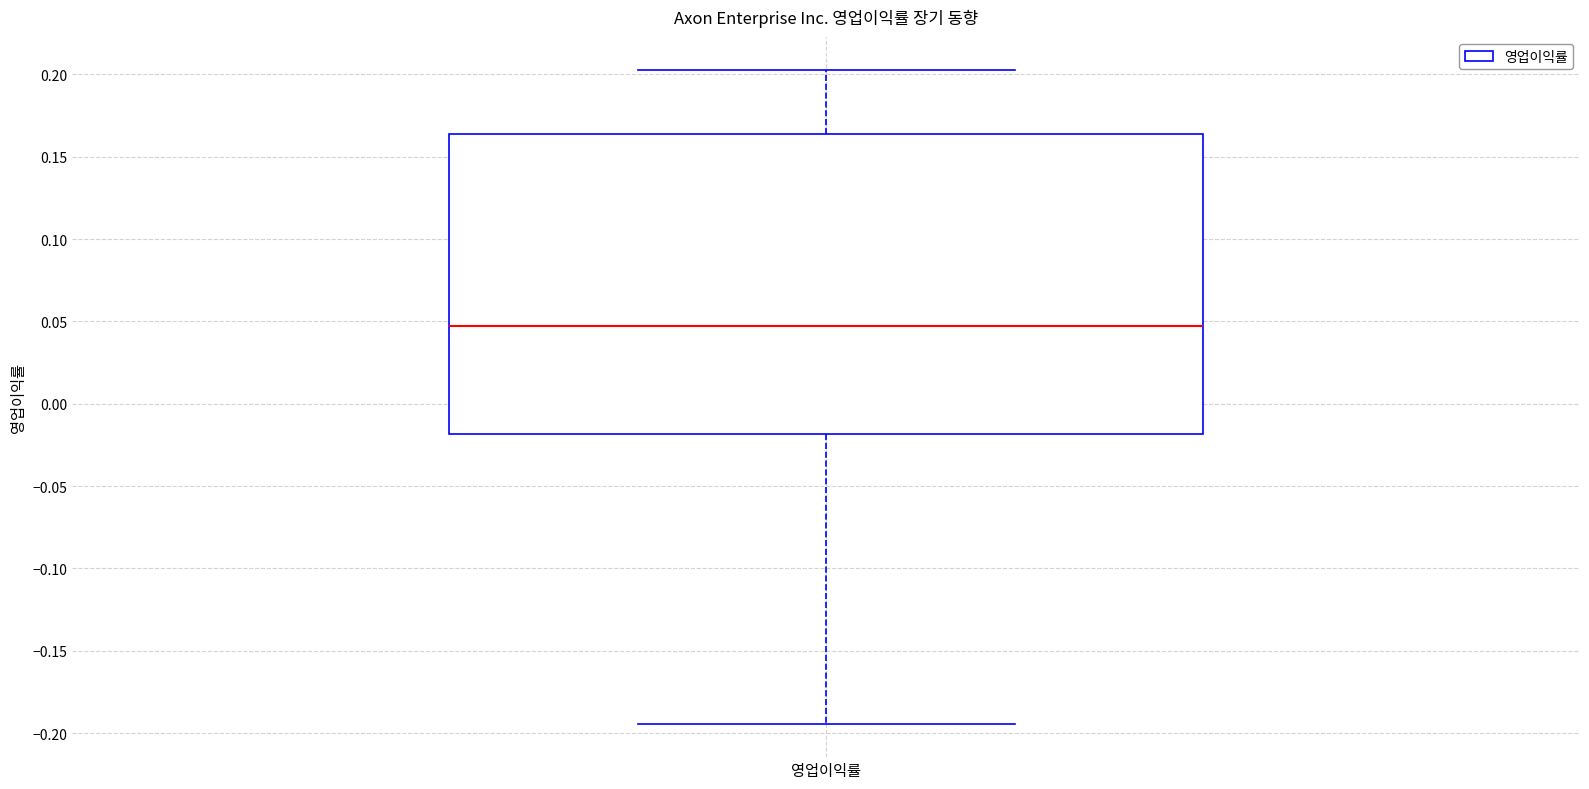

Read this box plot against the y-axis: the position of the median line, the range covered by the box, and the ends of both whiskers. The values are not printed on the chart, so give them approximately, as read against the axis.

median 0.045, box -0.020 to 0.165, whiskers -0.195 to 0.205